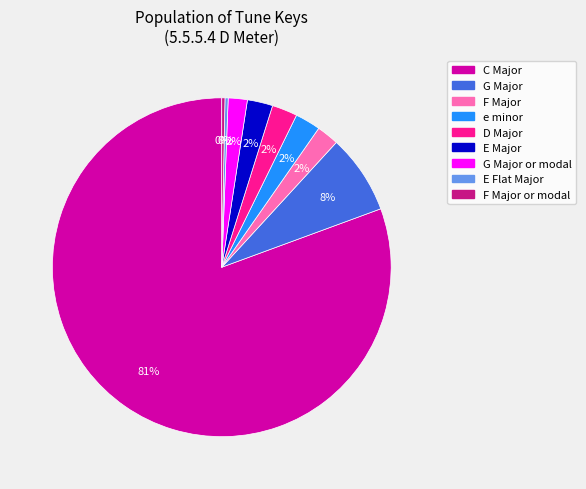

Does any single category account for the majority?

Yes